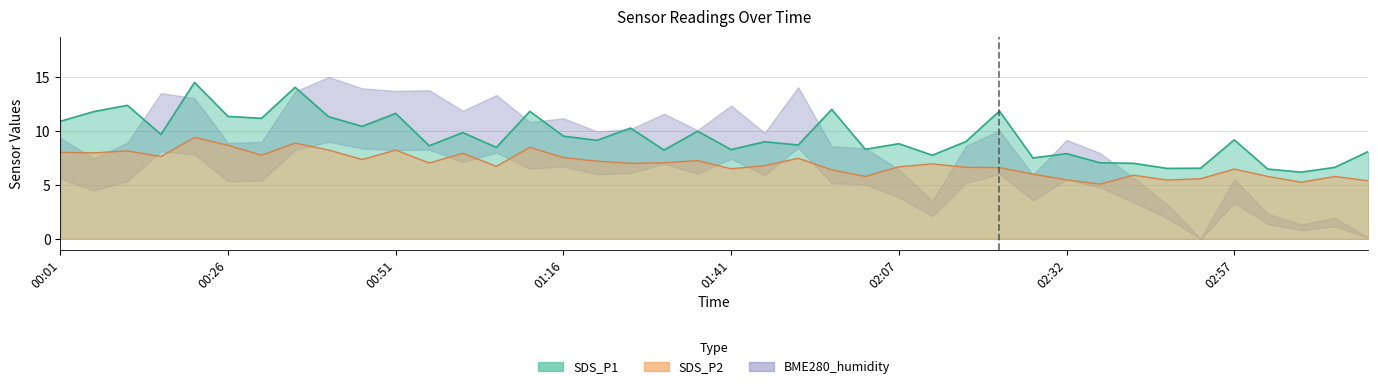

At which label is SDS_P1 closest to 10?

01:36